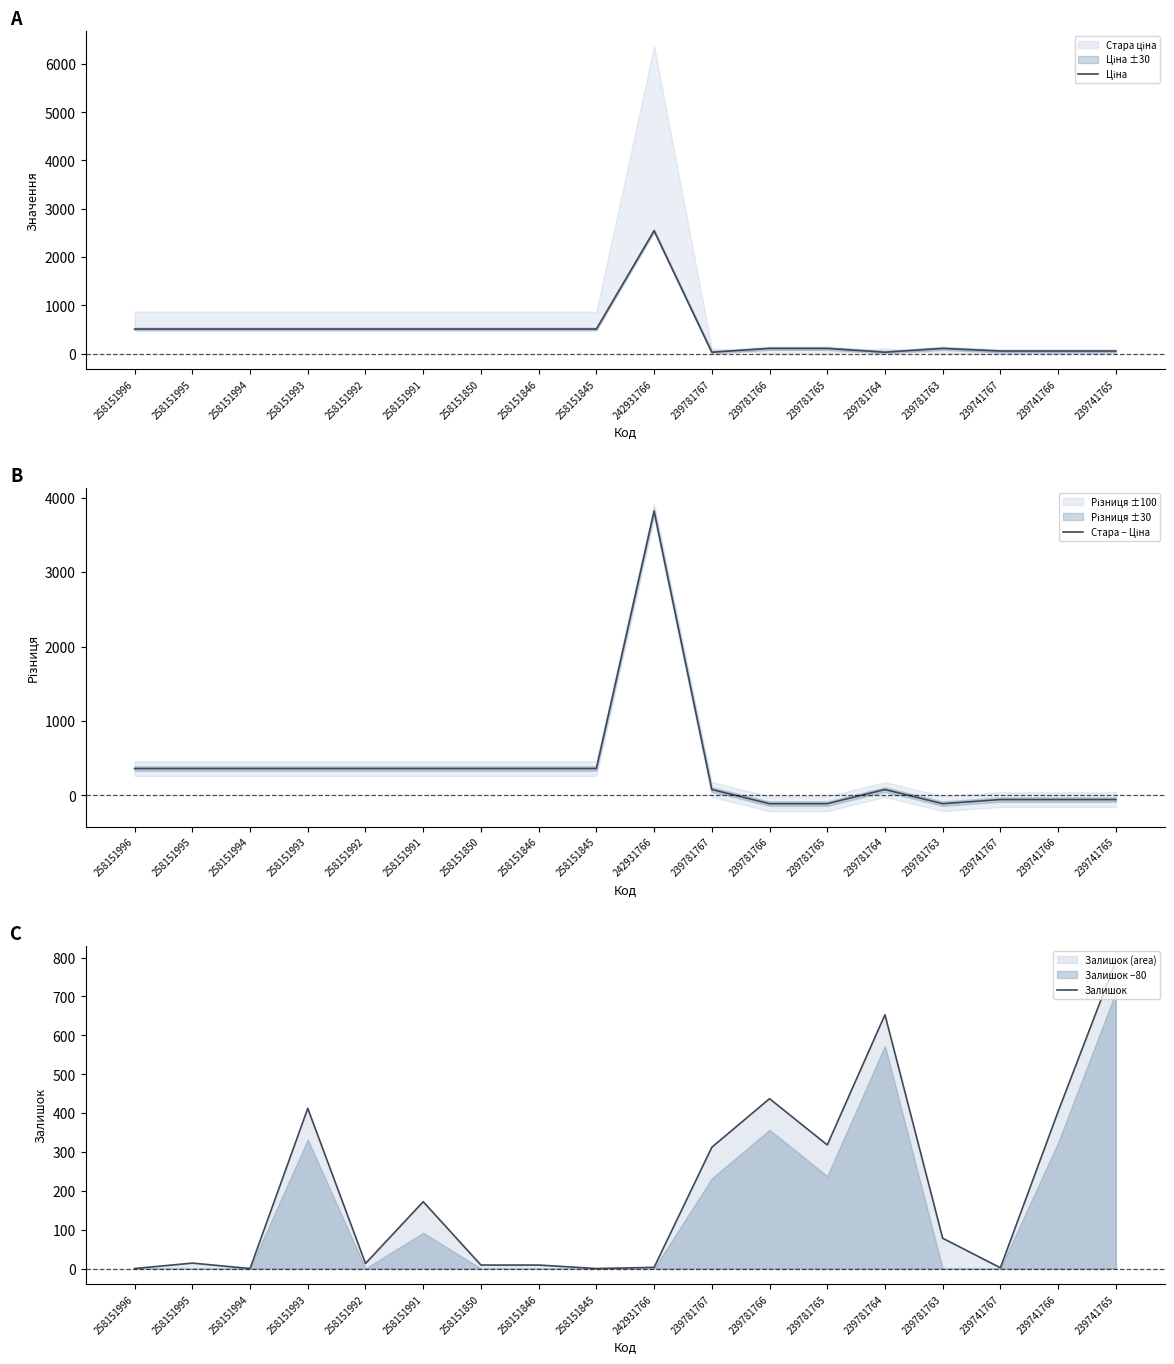

Where is Ціна nearest to the value 1288?

258151996